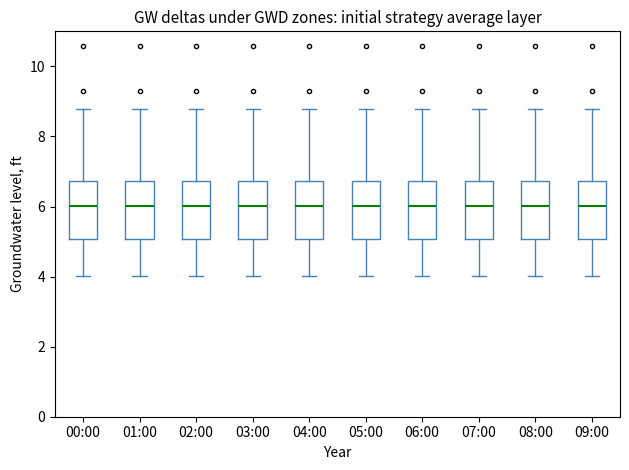

Reading left to right, transcribe this box plot: for each box, give where its median line is, the range the box spans, and where its two whiskers end, as read against the y-axis. The values are not printed on the chart, so give them approximately, as read against the axis.

00:00: median 6.0, box 5.0 to 6.8, whiskers 4.0 to 8.8
01:00: median 6.0, box 5.0 to 6.8, whiskers 4.0 to 8.8
02:00: median 6.0, box 5.0 to 6.8, whiskers 4.0 to 8.8
03:00: median 6.0, box 5.0 to 6.8, whiskers 4.0 to 8.8
04:00: median 6.0, box 5.0 to 6.8, whiskers 4.0 to 8.8
05:00: median 6.0, box 5.0 to 6.8, whiskers 4.0 to 8.8
06:00: median 6.0, box 5.0 to 6.8, whiskers 4.0 to 8.8
07:00: median 6.0, box 5.0 to 6.8, whiskers 4.0 to 8.8
08:00: median 6.0, box 5.0 to 6.8, whiskers 4.0 to 8.8
09:00: median 6.0, box 5.0 to 6.8, whiskers 4.0 to 8.8